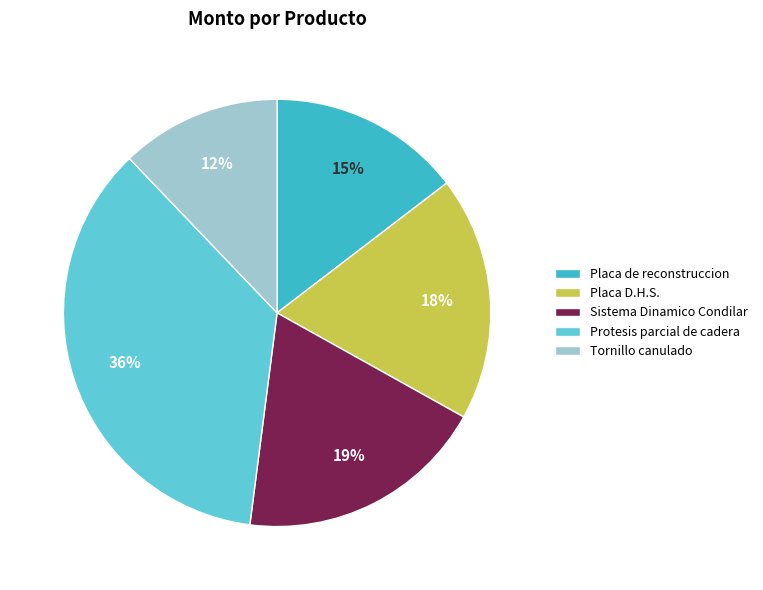

Is it true that Placa D.H.S. is 18% of the pie?

True